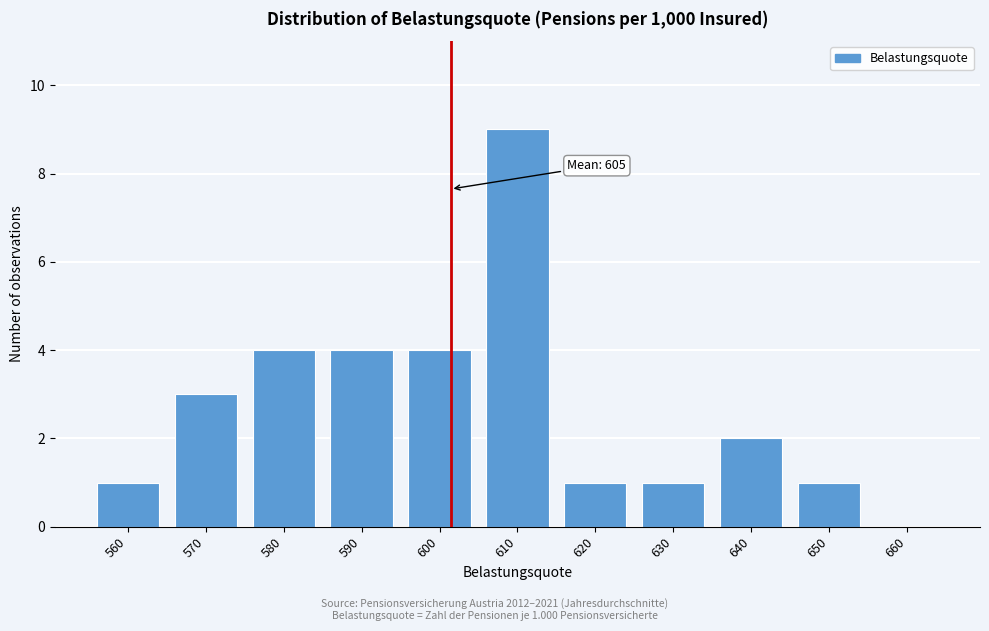

Reading left to right, extract all data points from this chart.

560=1	570=3	580=4	590=4	600=4	610=9	620=1	630=1	640=2	650=1	660=0